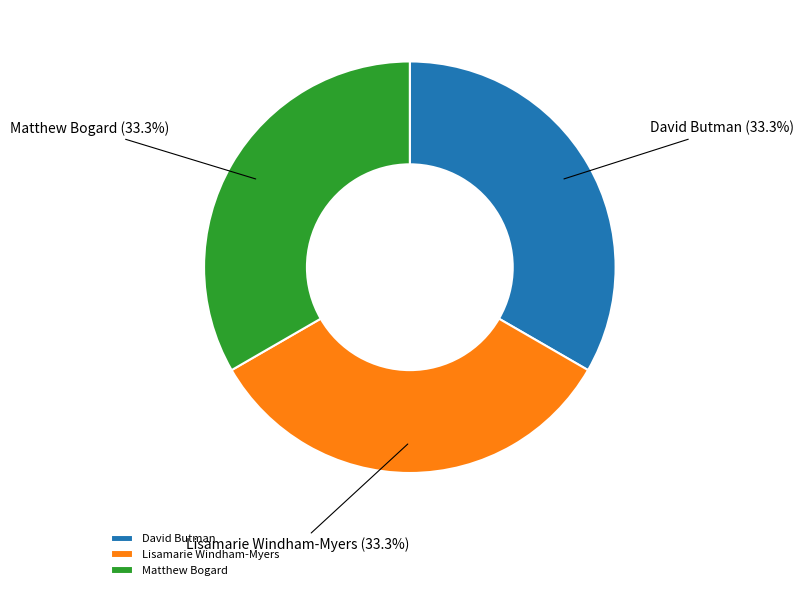

Is it true that Matthew Bogard is 19% of the pie?

False